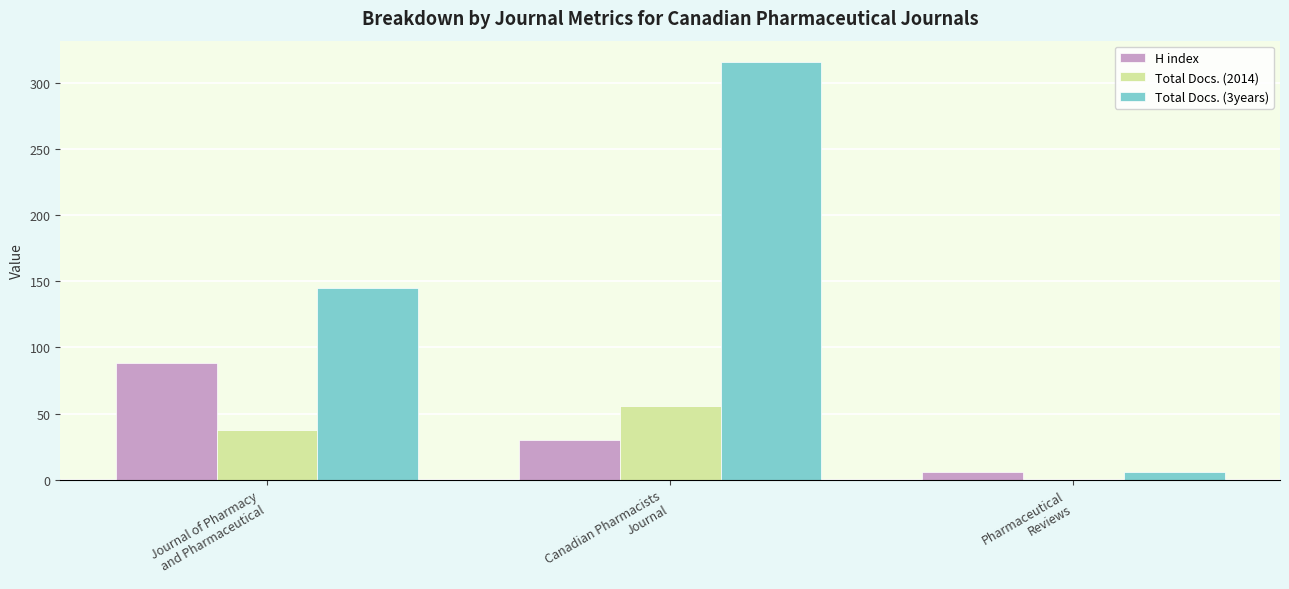

At which label is Total Docs. (3years) closest to 161?

Journal of Pharmacy
and Pharmaceutical